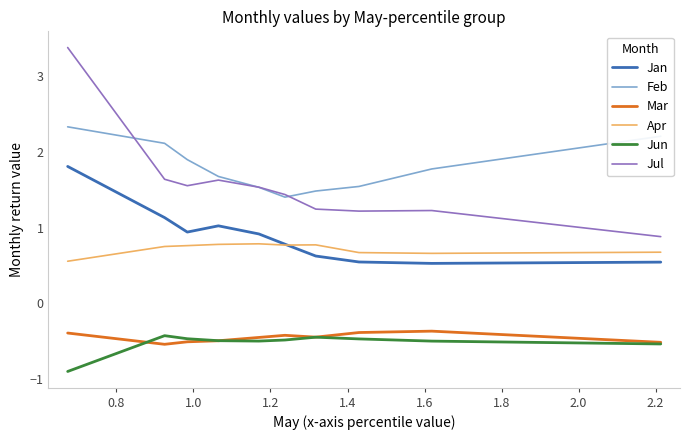

What is the highest value of the Feb series?

2.3